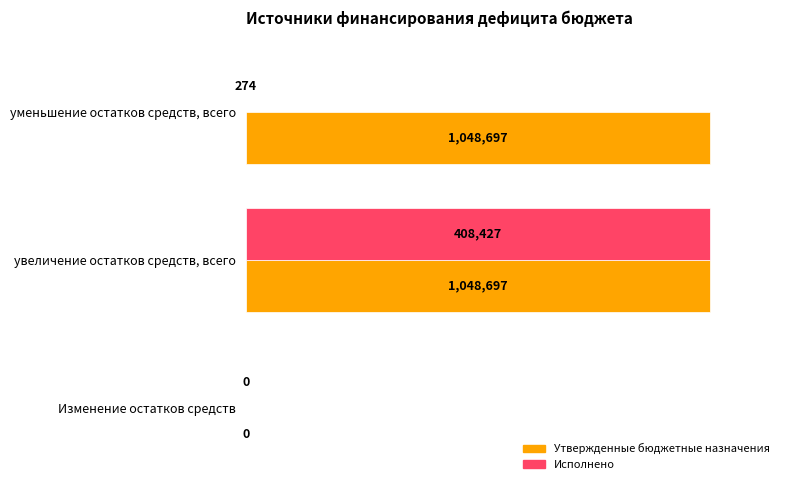

Rank the series by their average value, from lowest to highest.

Исполнено, Утвержденные бюджетные назначения